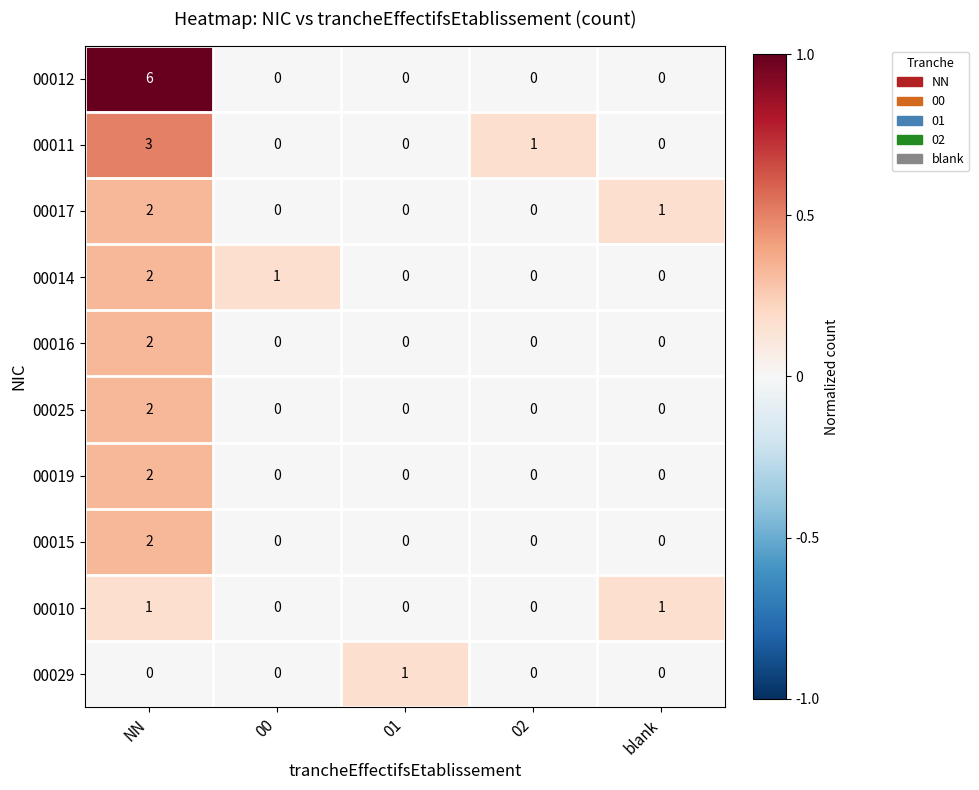

Which category has the highest value across all series?

NN